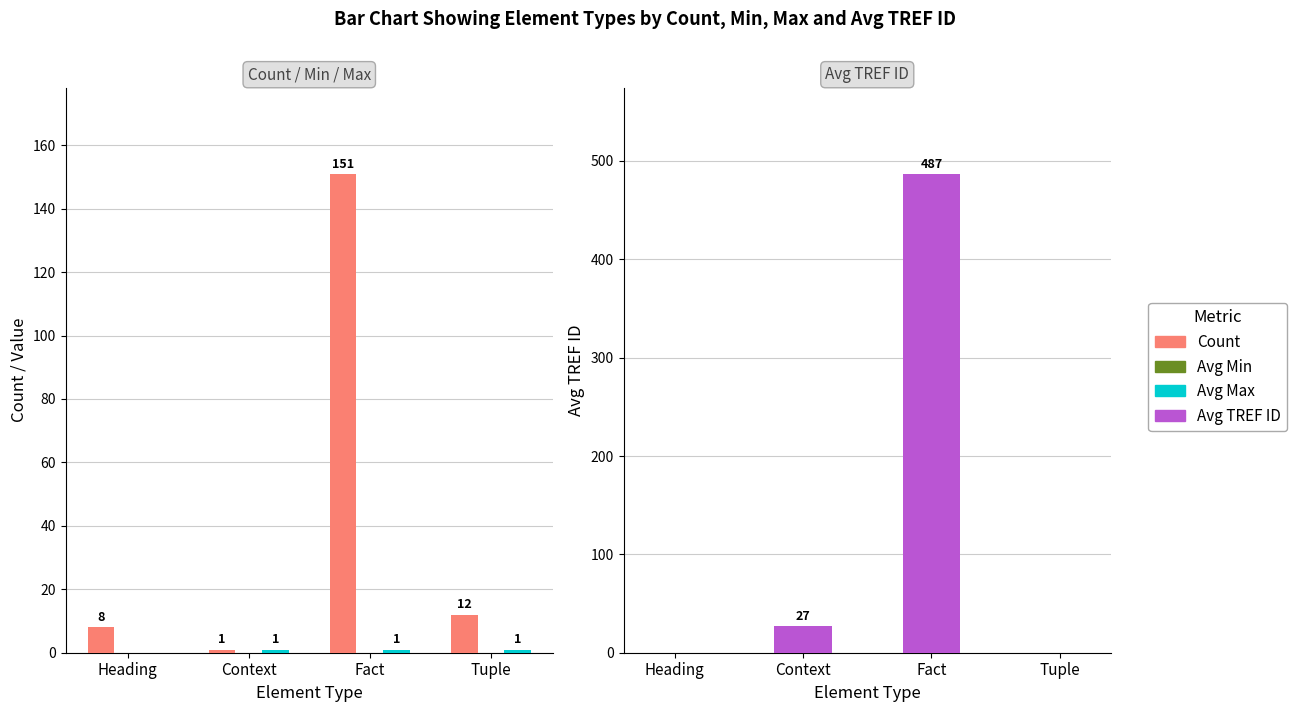

Rank the categories by Avg TREF ID value from lowest to highest.

Heading, Tuple, Context, Fact